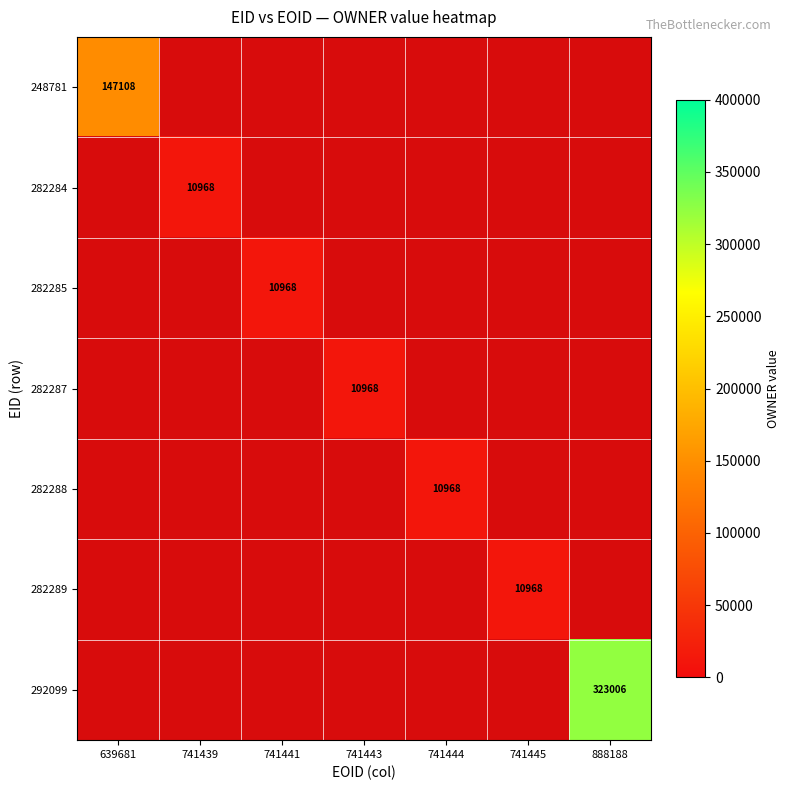

Is it true that 282284 equals 10968 at 741439?

True